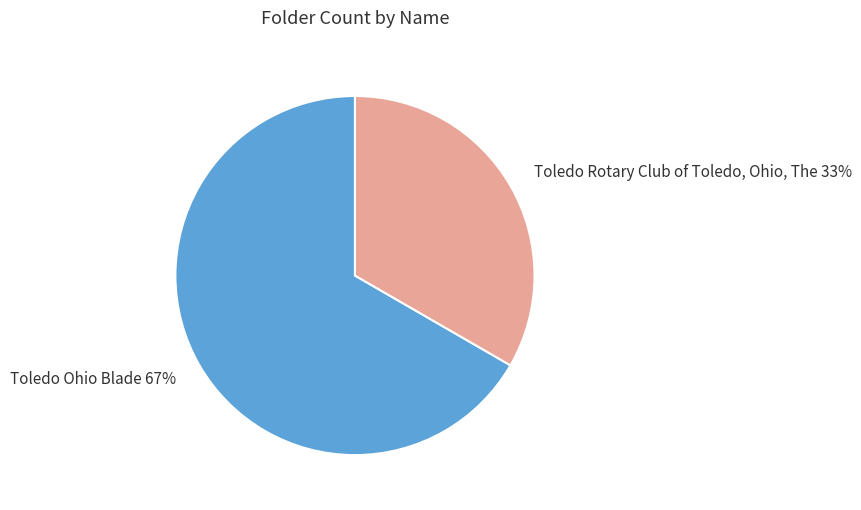

Is the sum of Toledo Rotary Club of Toledo, Ohio, The and Toledo Ohio Blade greater than half?

Yes